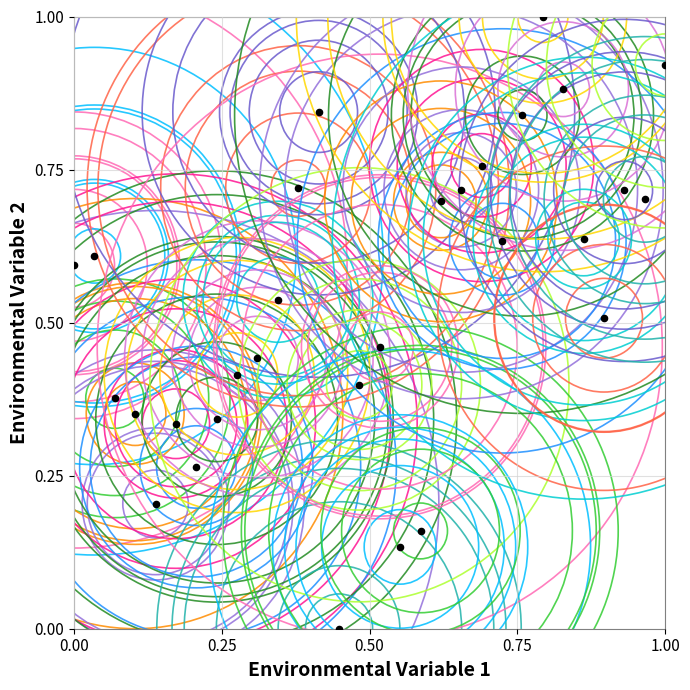

What is the range of X values (max minus min)?

1.0